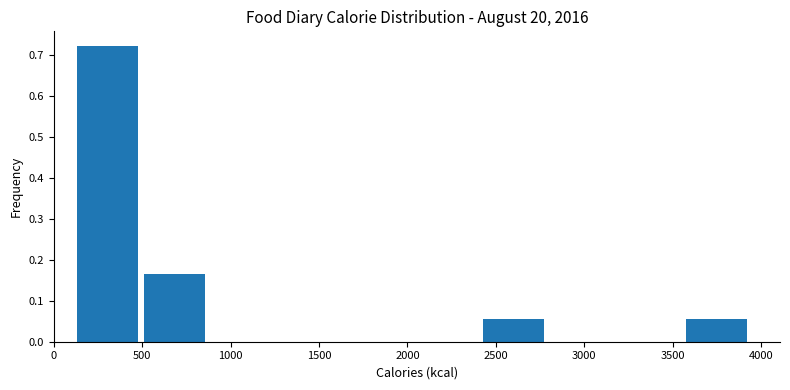

What is the height of the bar covering 100 to 500 on the x-axis? Neither the bar edges nor the heights are printed on the chart, so give them approximately, as read against the axes.

0.72